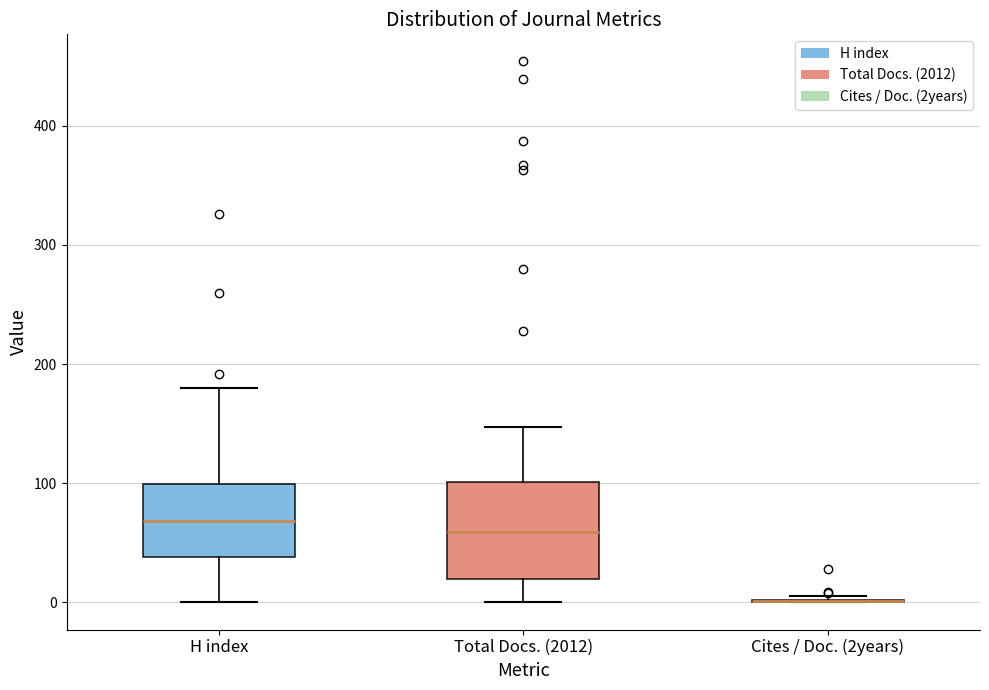

Reading left to right, transcribe this box plot: for each box, give where its median line is, the range the box spans, and where its two whiskers end, as read against the y-axis. The values are not printed on the chart, so give them approximately, as read against the axis.

H index: median 70, box 40 to 100, whiskers 0 to 180
Total Docs. (2012): median 60, box 20 to 100, whiskers 0 to 150
Cites / Doc. (2years): box collapsed to a line at 0, whiskers 0 to 10